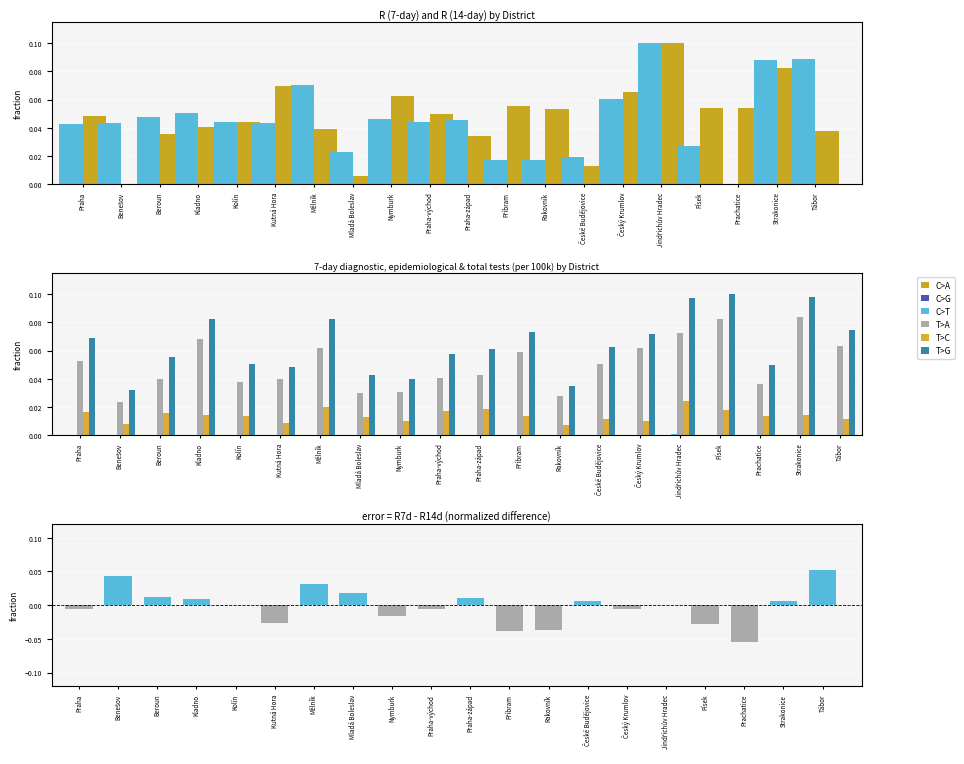

Count the number of data series in this chart.

6